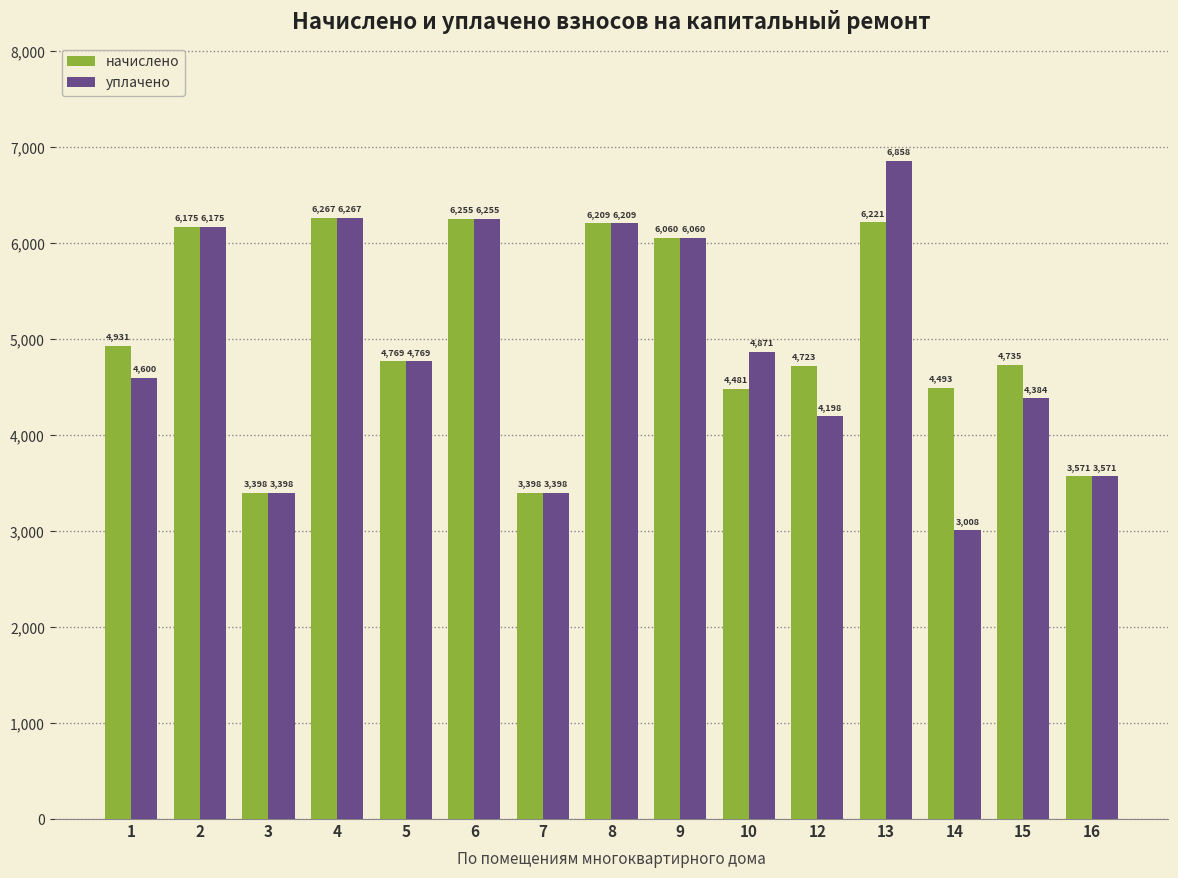

Which series has the largest range (max minus min)?

уплачено